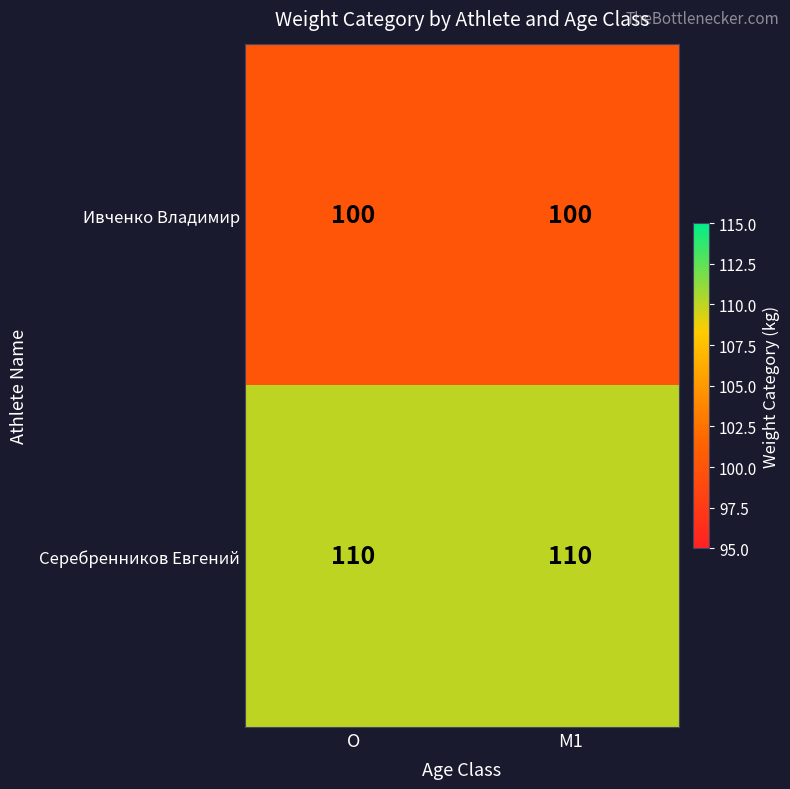

Reading left to right, extract all data points from this chart.

Ивченко Владимир: 100	100
Серебренников Евгений: 110	110